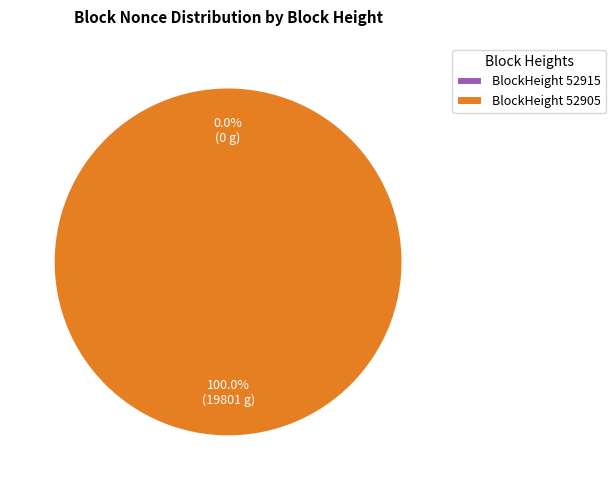

How many slices are in this pie chart?

2